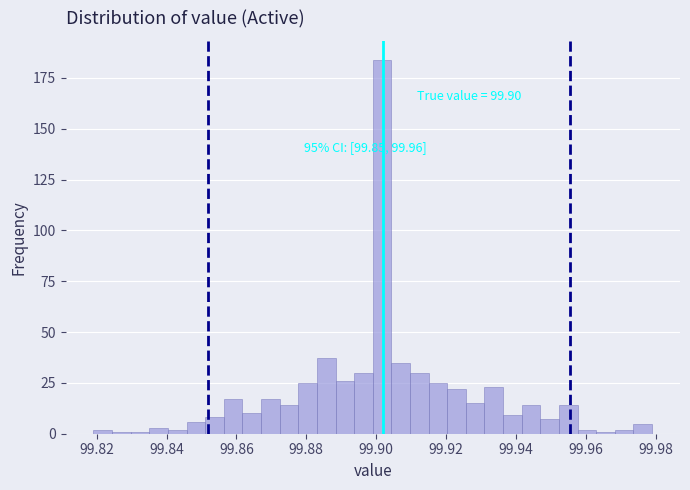

Read against the x-axis, roughly where is the centre of the tallest bar?

99.902